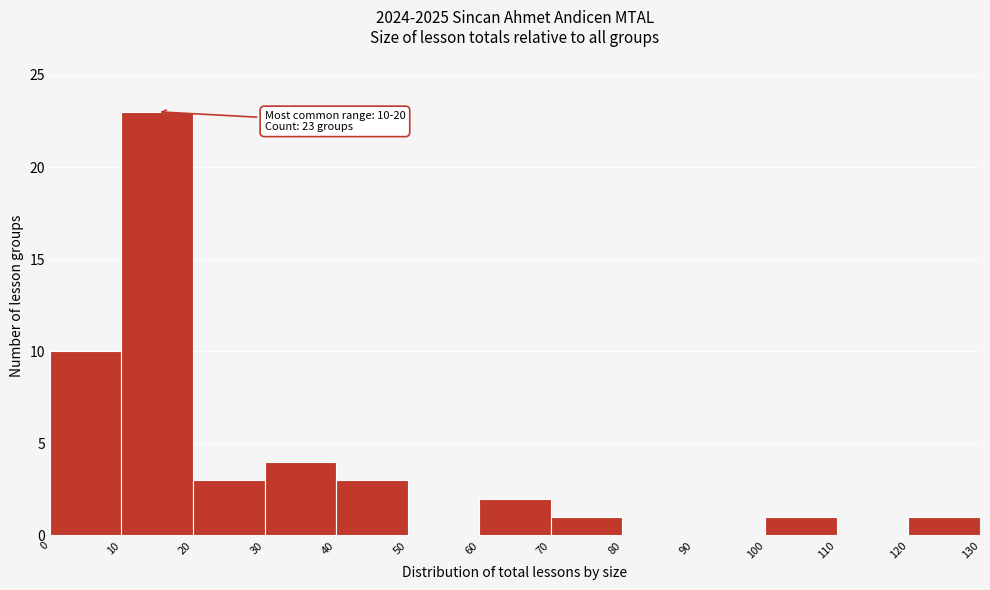

Over which range of the x-axis is the bar tallest?

10 to 20